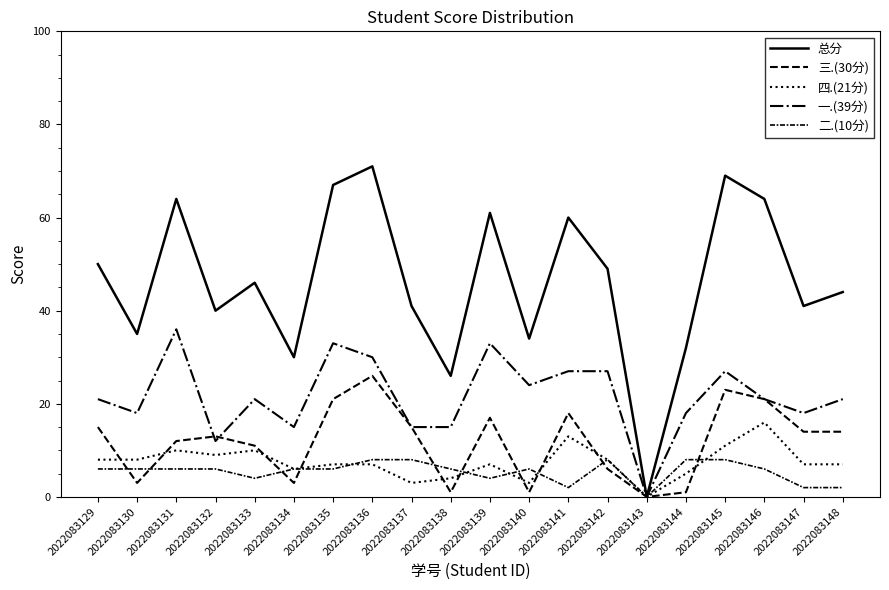

What is the difference between the maximum and minimum values in the 二.(10分) series?

8